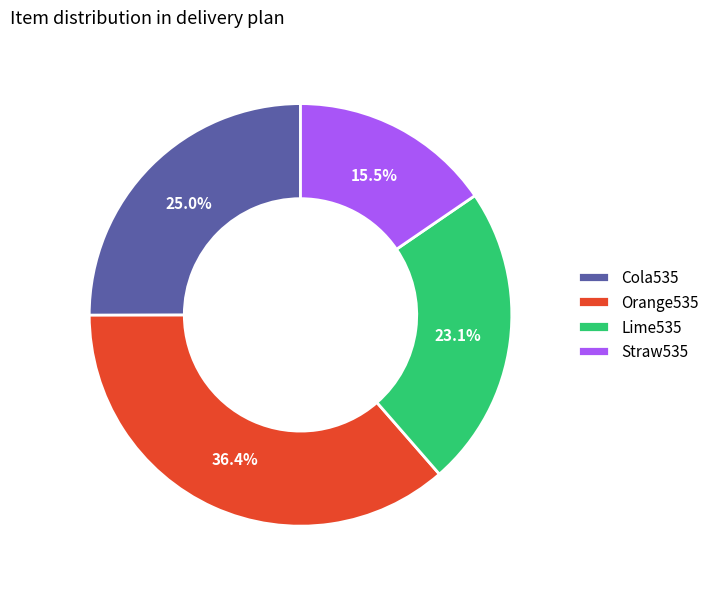

Between Cola535 and Orange535, which is larger?

Orange535